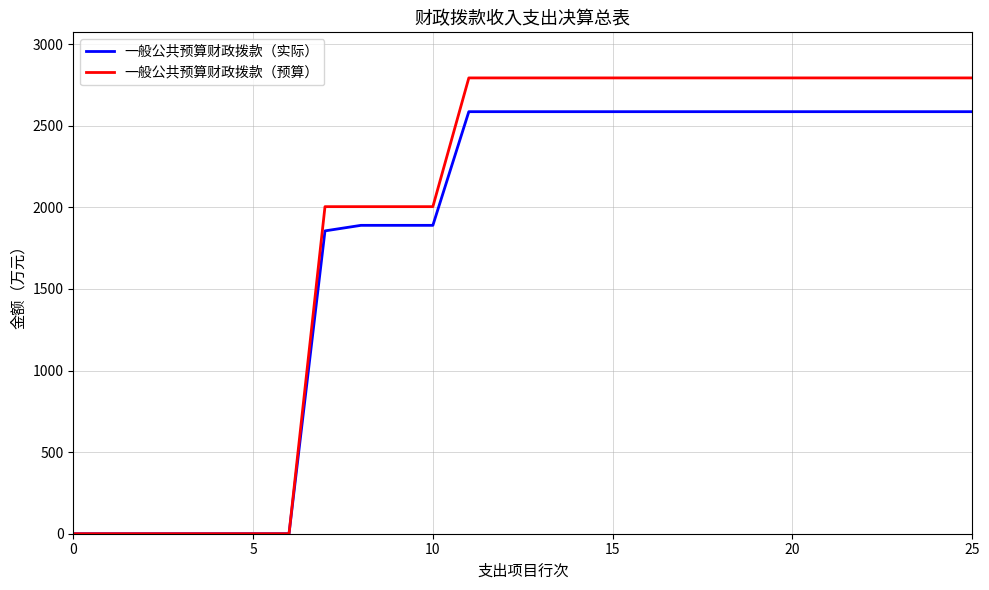

Rank the series by their average value, from lowest to highest.

一般公共预算财政拨款（实际）, 一般公共预算财政拨款（预算）